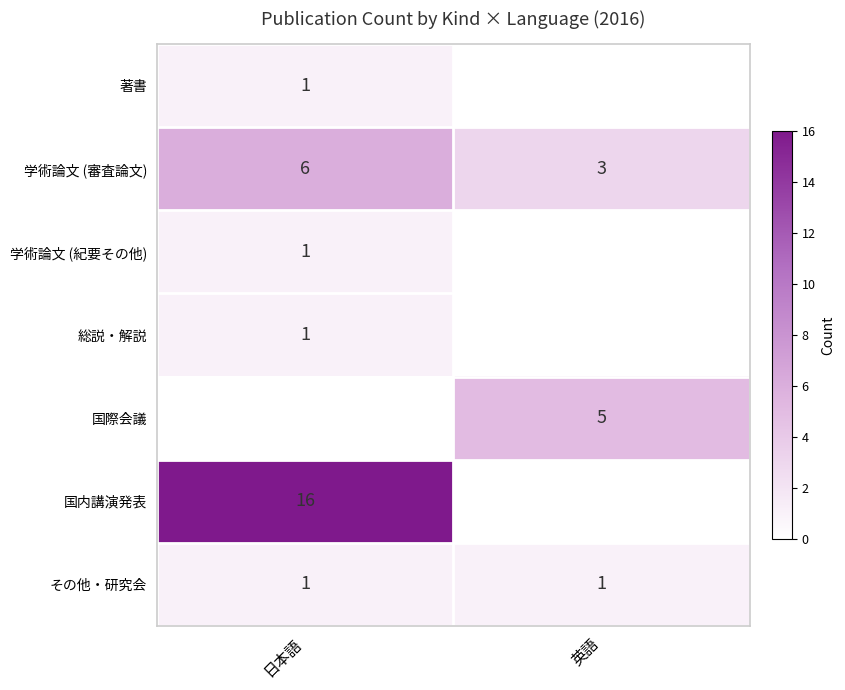

True or false: その他・研究会 has a value of 1 at 英語.

True